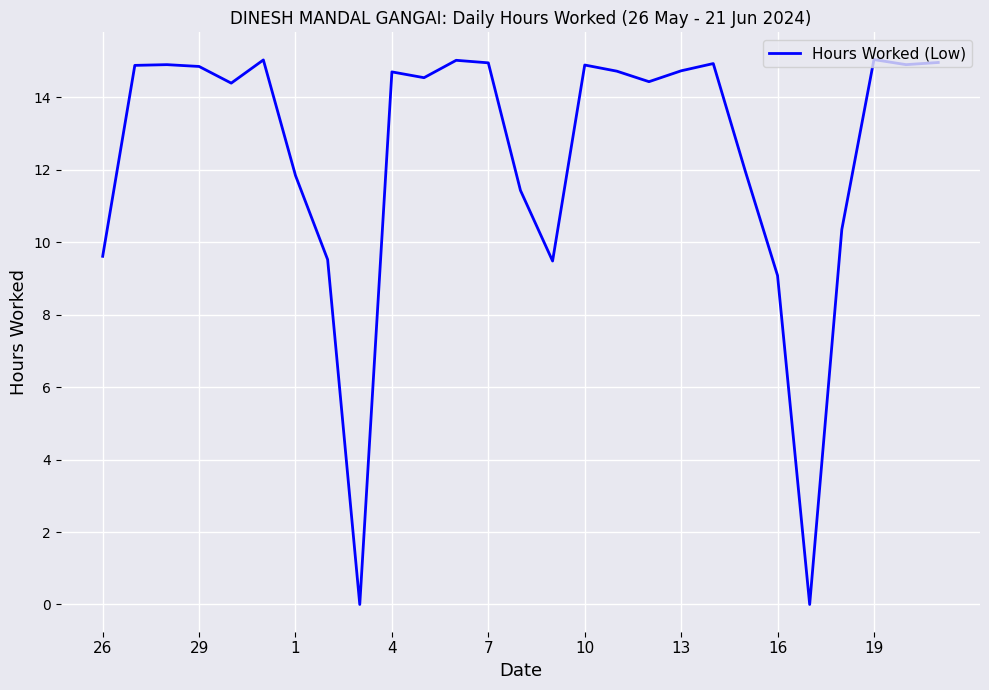

What is the greatest value displayed?

15.0